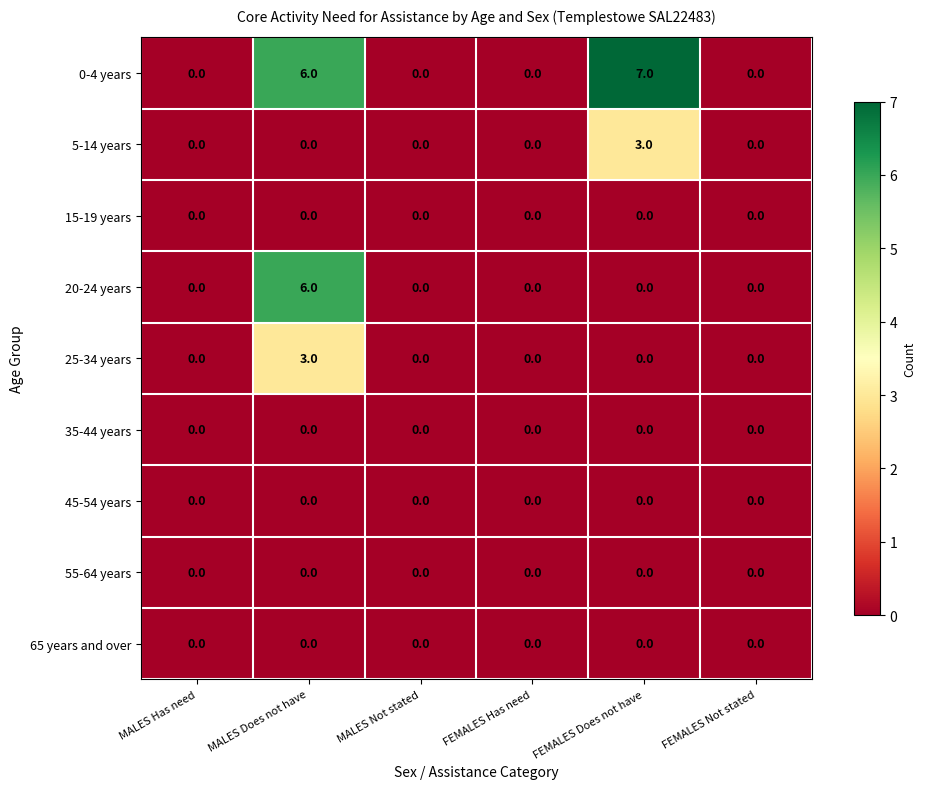

True or false: 25-34 years has a value of 0 at FEMALES Has need.

True